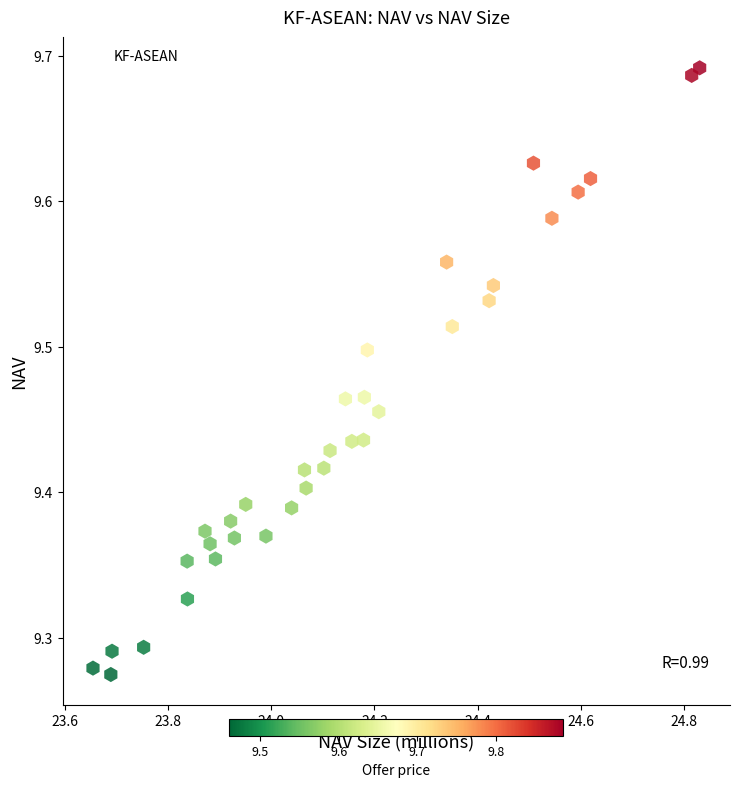

What is the range of X values (max minus min)?

1.2